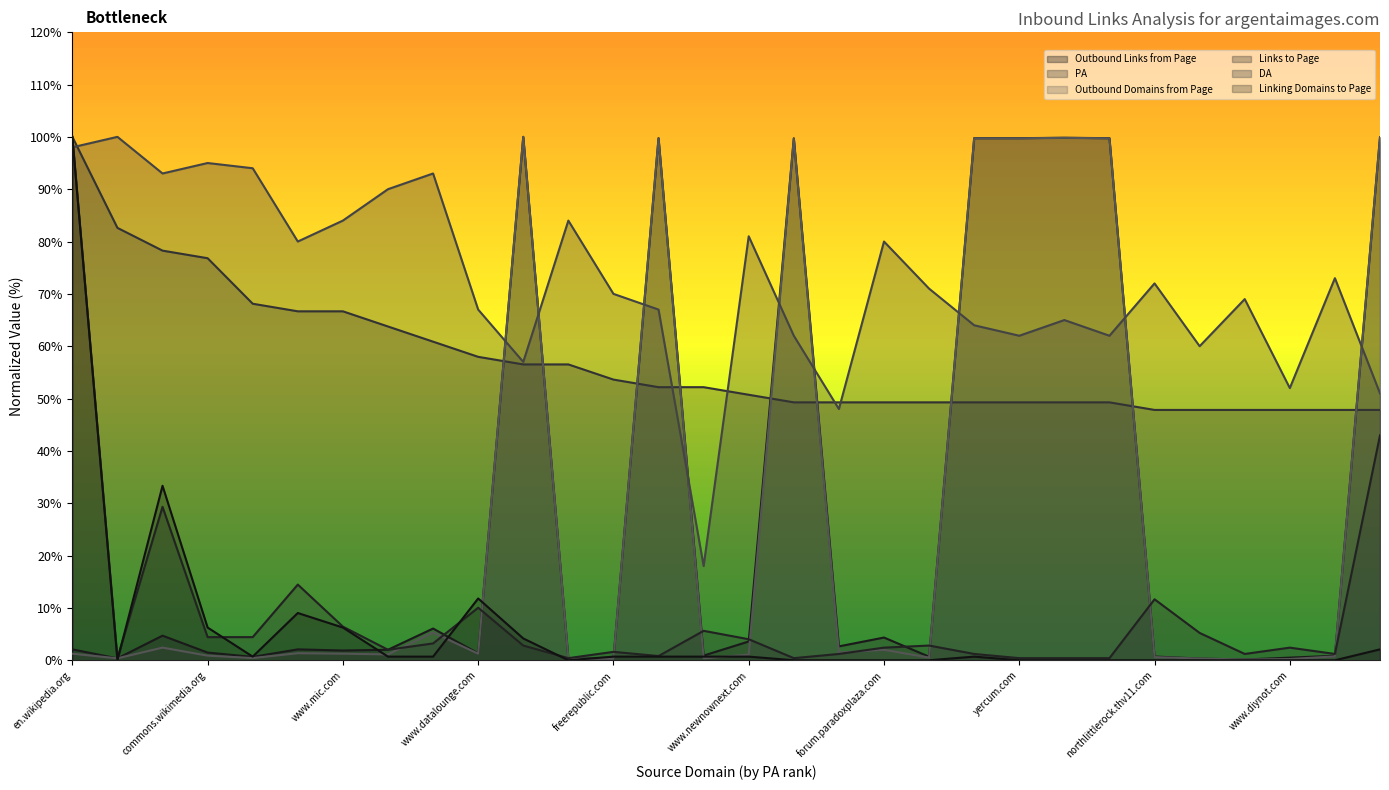

What is the spread (max minus min) of values at www.datalounge.com?

65.7